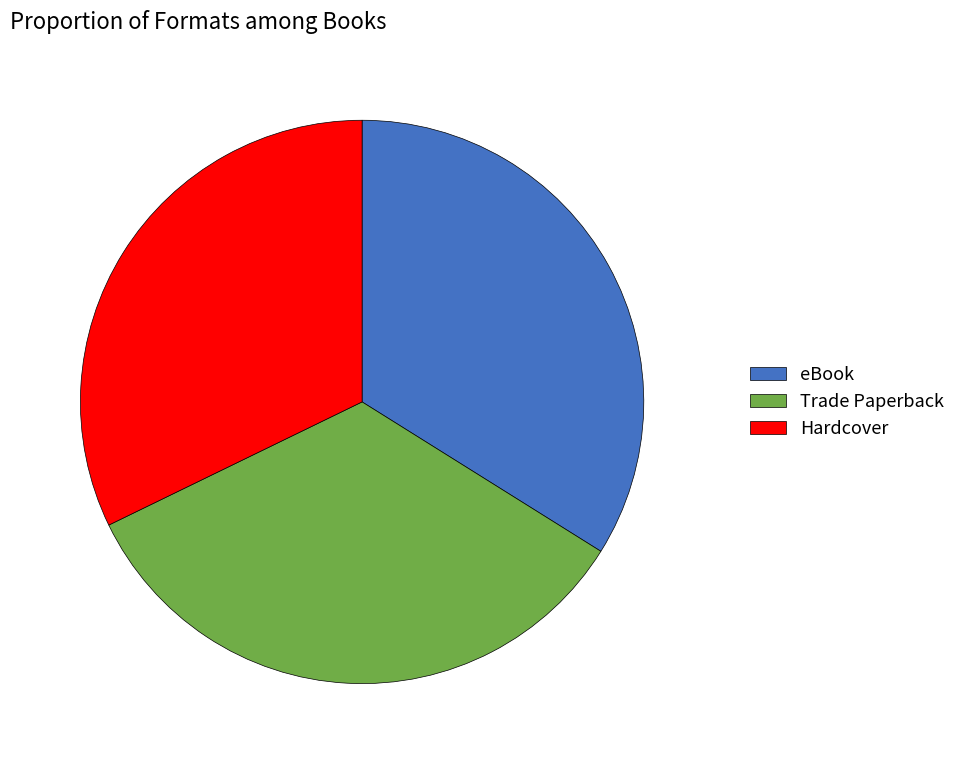

Does eBook represent more than half of the total?

No